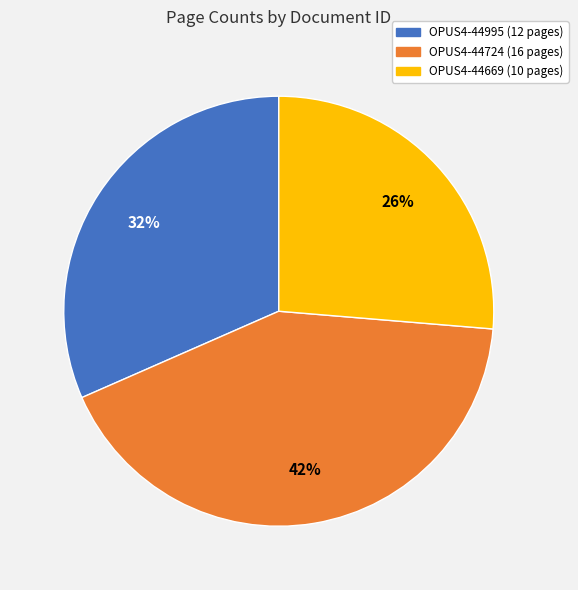

Which has a higher value, OPUS4-44724 or OPUS4-44995?

OPUS4-44724